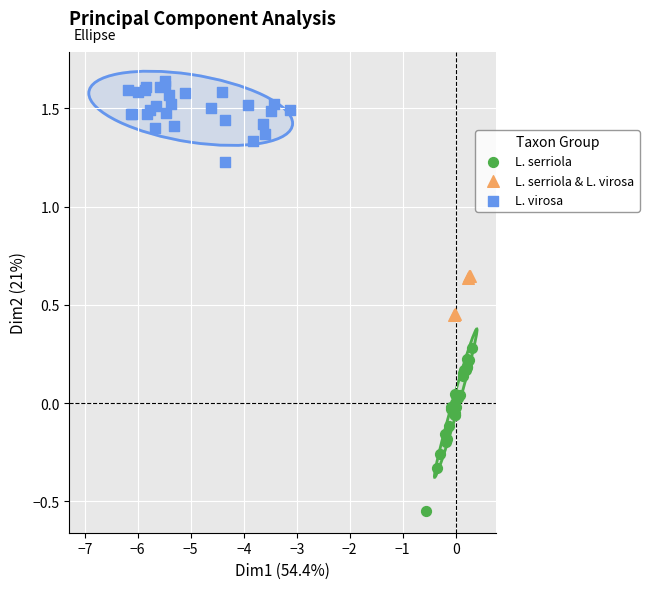

Which series contains the lowest Y value?

L. serriola